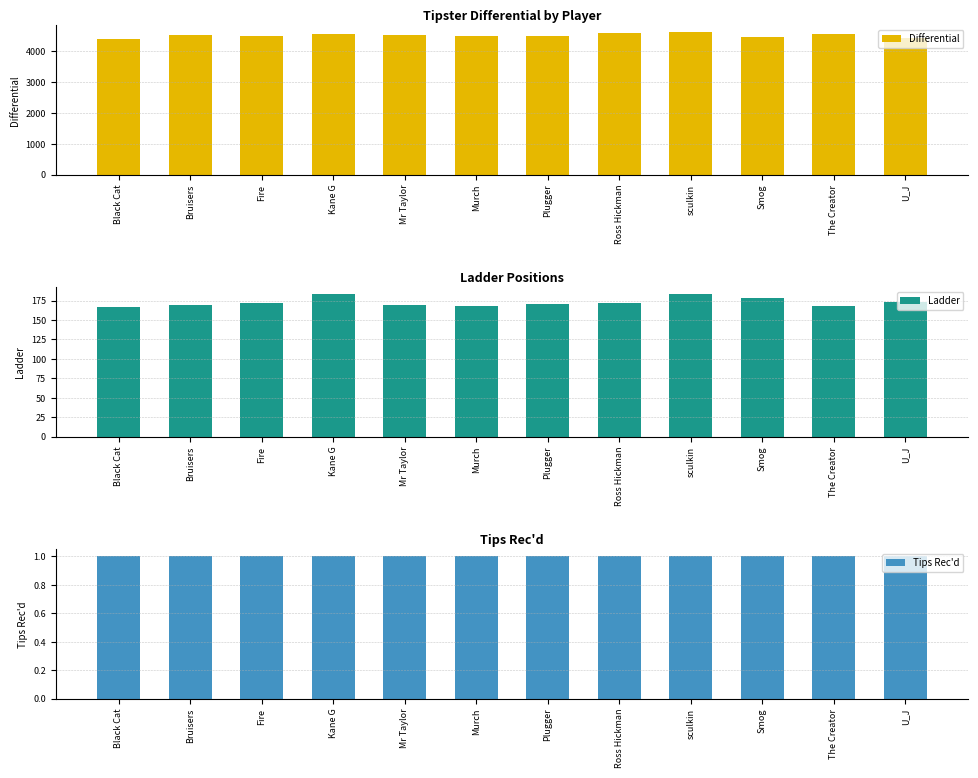

How many bars are there in each group?

3